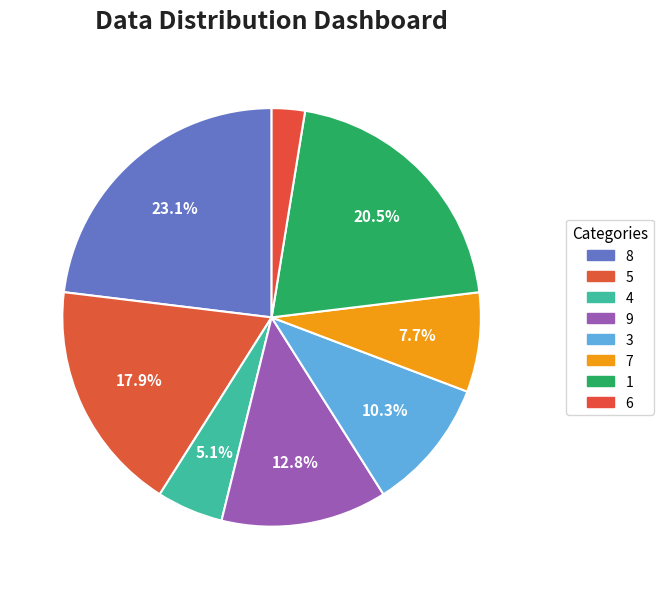

Rank the categories by value from highest to lowest.

8, 1, 5, 9, 3, 7, 4, 6